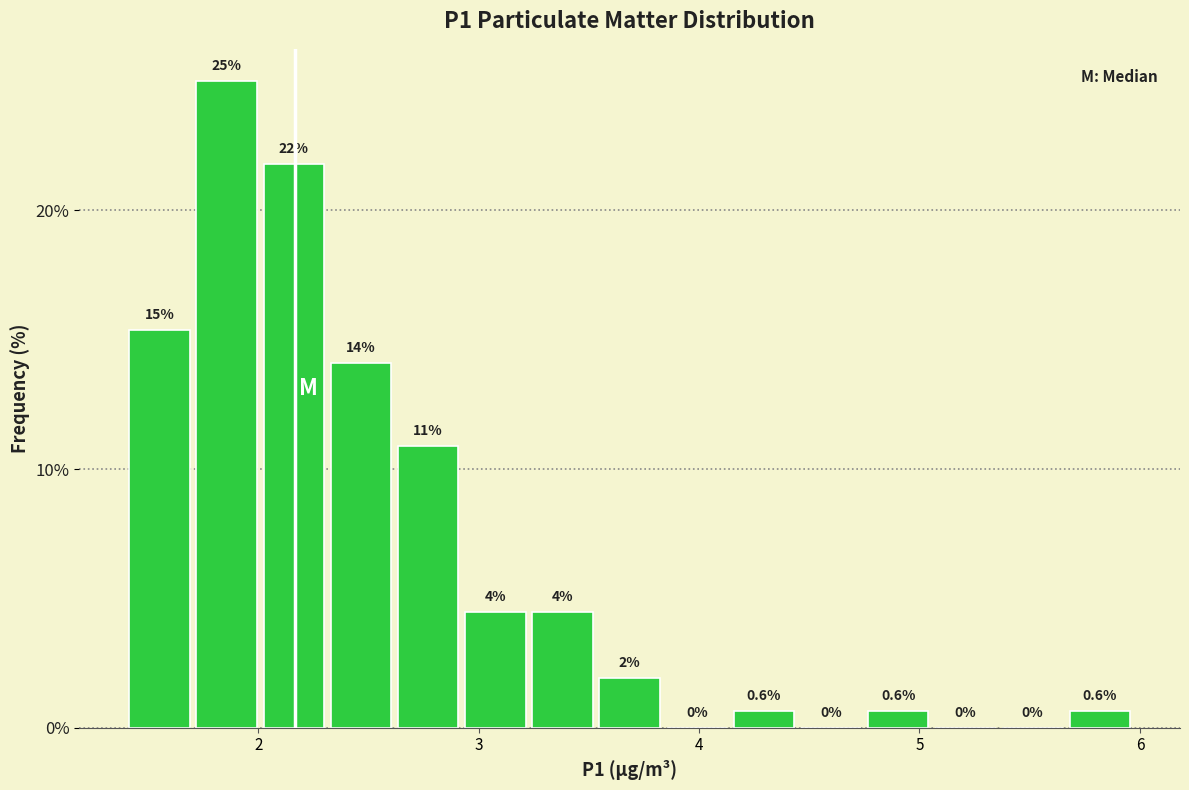

Read against the x-axis, roughly where is the centre of the tallest bar?

1.9